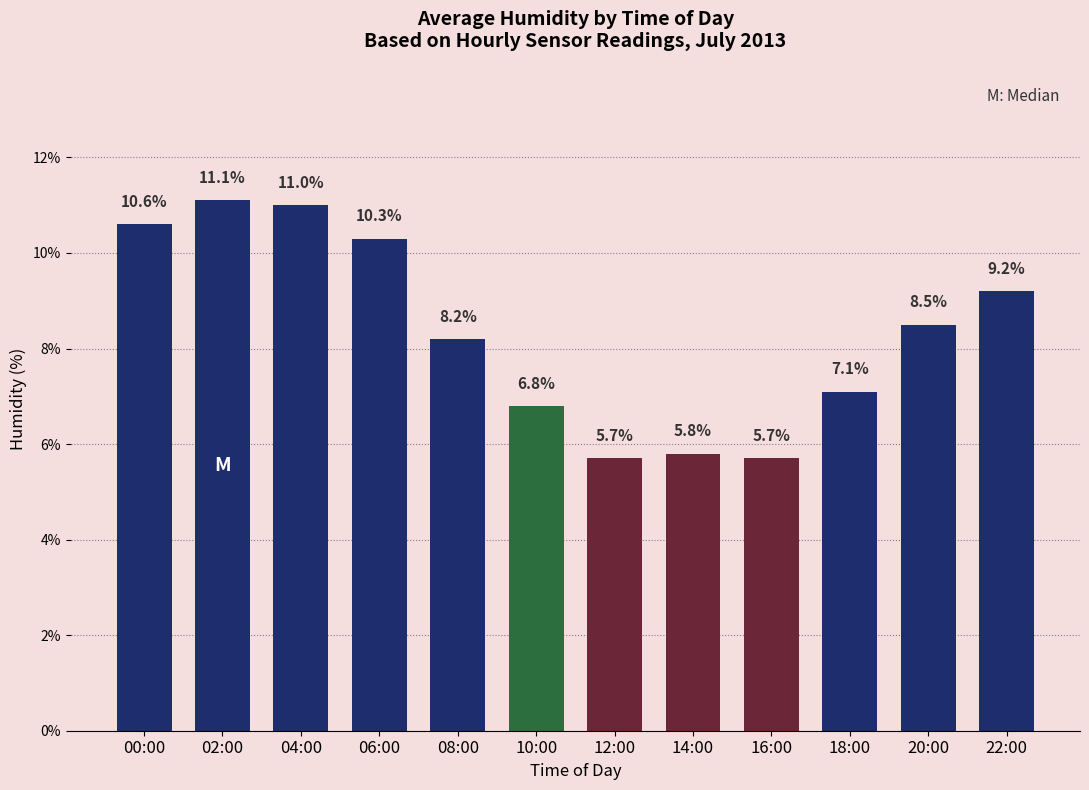

What is the difference between the values at 20:00 and 06:00?

1.8